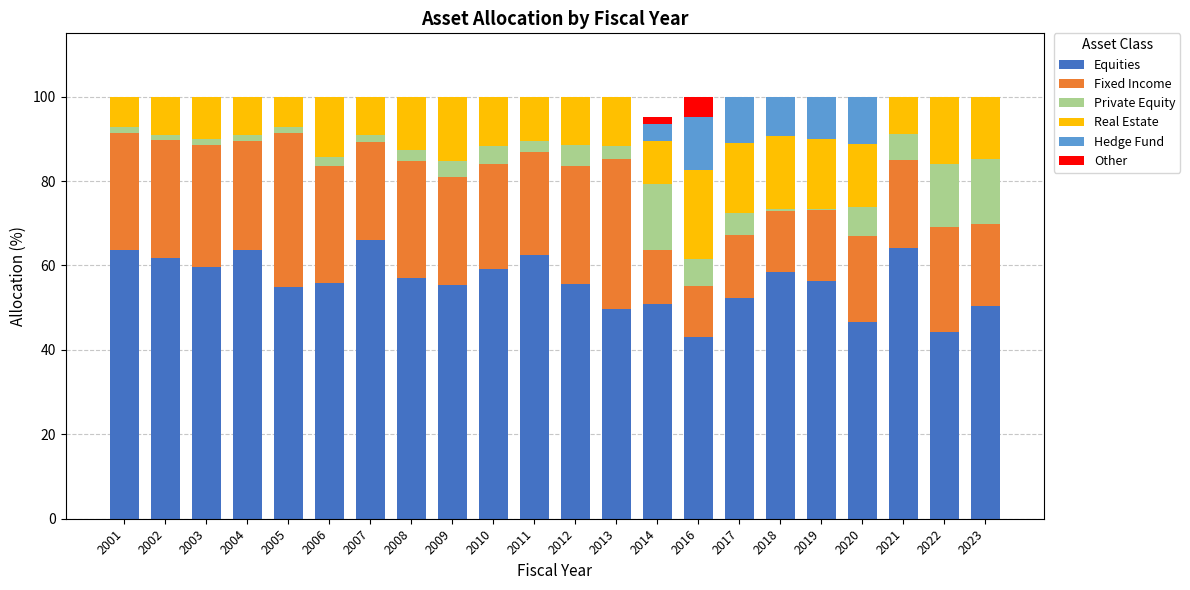

The value of Equities at 2020 is 13.7. True or false?

False